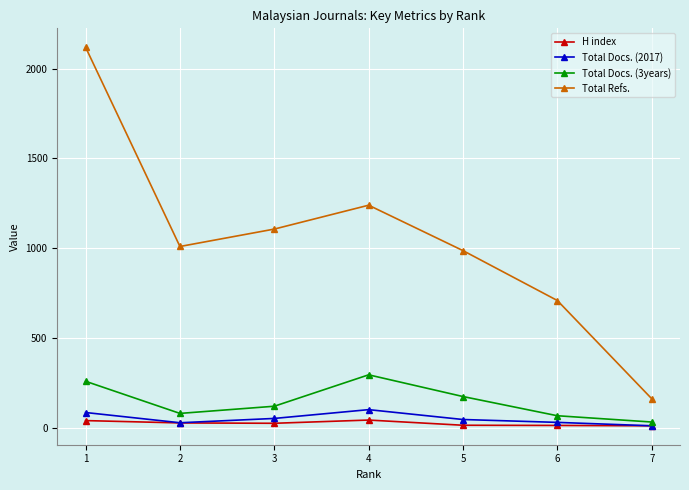

What is the average value of the Total Docs. (2017) series?

49